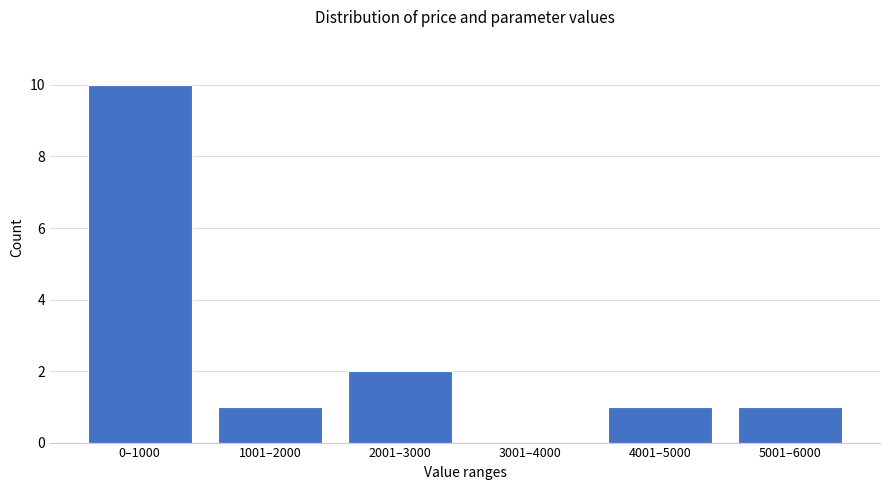

Reading right to left, transcribe all the data shown in this chart.

5001–6000=1	4001–5000=1	3001–4000=0	2001–3000=2	1001–2000=1	0–1000=10